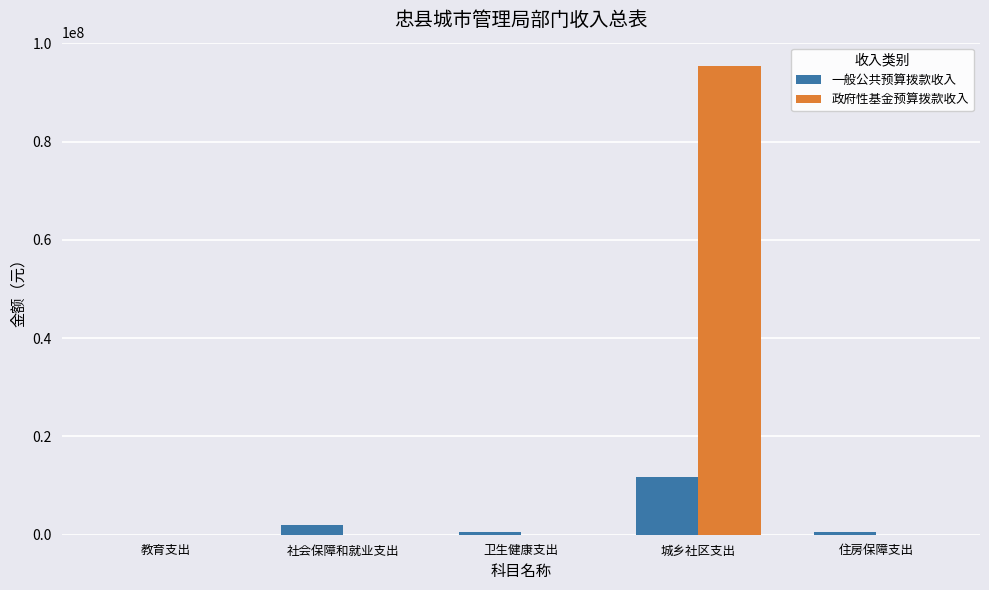

What is the maximum value shown in the chart?

95357599